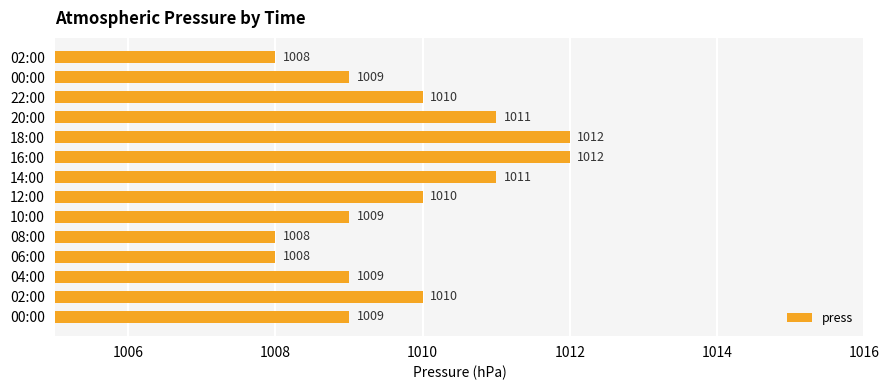

How many values are between 1009 and 1011?

9